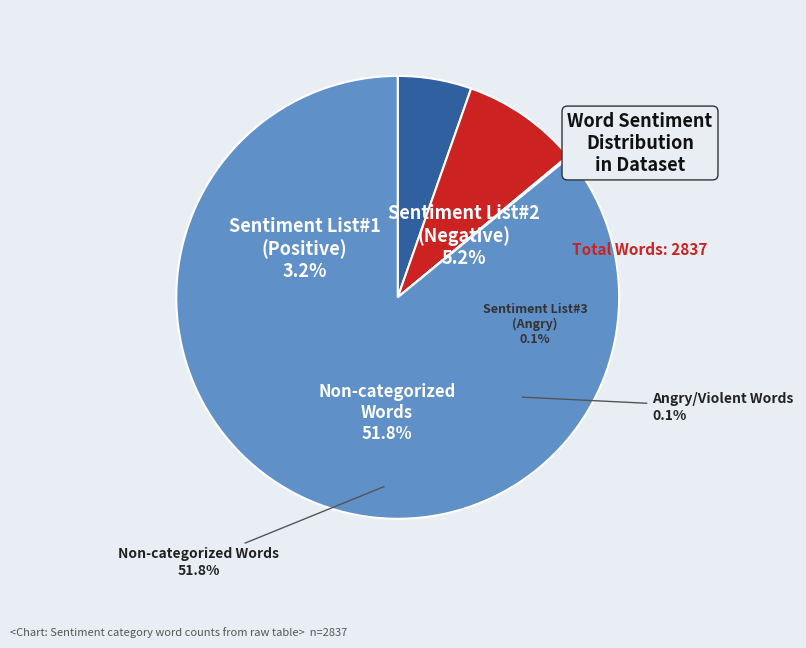

Which category has the smallest portion of the pie?

Words in Sentiment
List#3 (Angry/Violent)